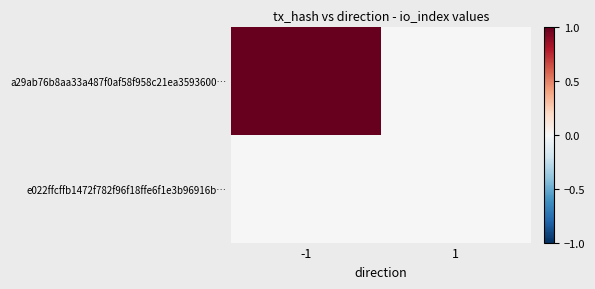

At 1, list the series in order from largest to smallest.

e022ffcffb1472f782f96f18ffe6f1e3b96916b…, a29ab76b8aa33a487f0af58f958c21ea3593600…